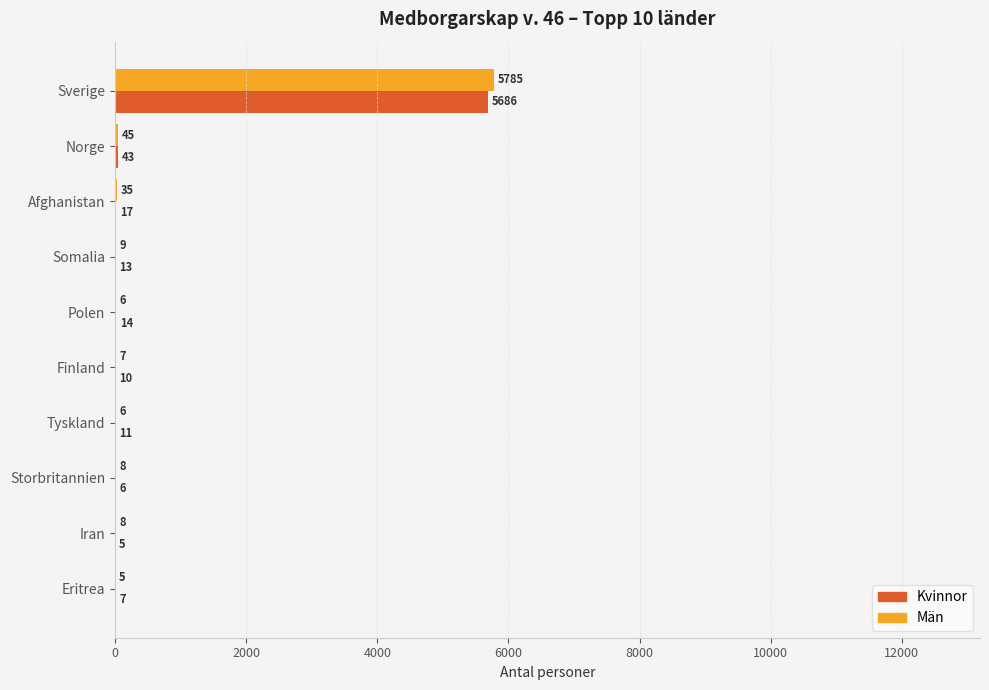

The Män series shows 5 at Eritrea. True or false?

True